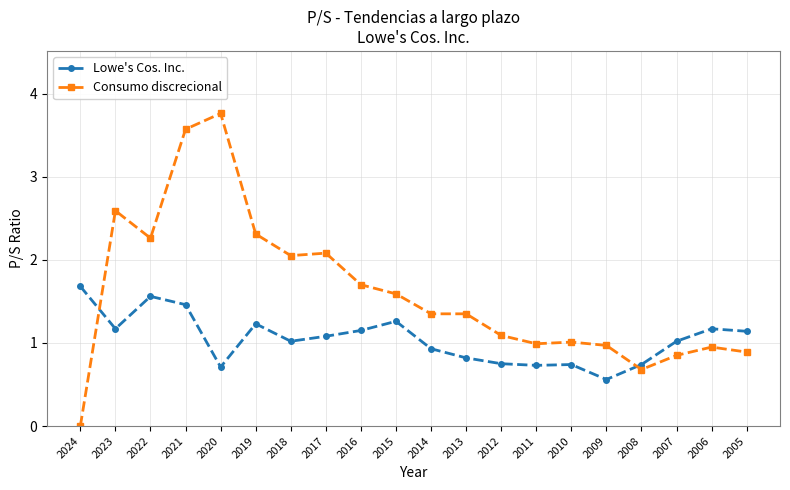

True or false: Consumo discrecional has a value of 1.7 at 2016.

True